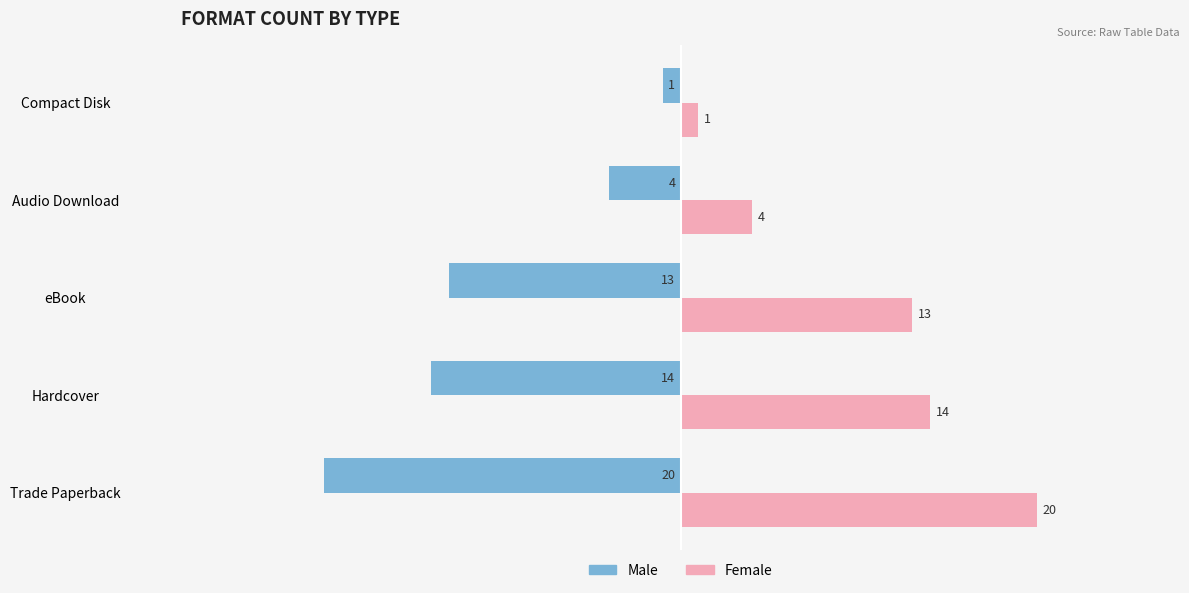

What are all the series names shown in the legend?

Male, Female